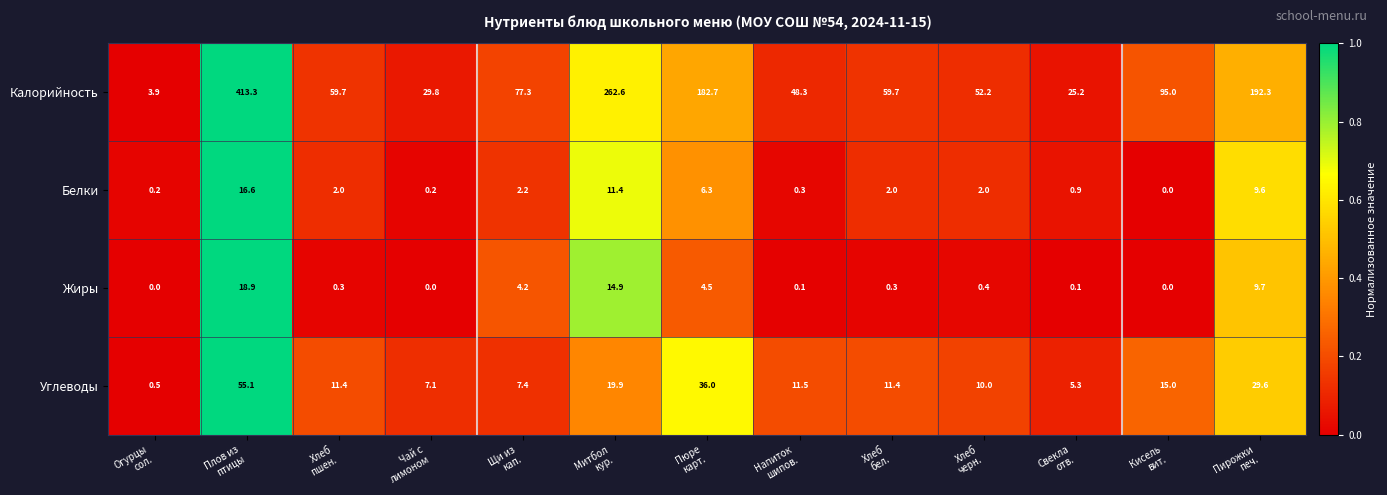

What is the difference between the maximum and minimum values in the Углеводы series?

54.6